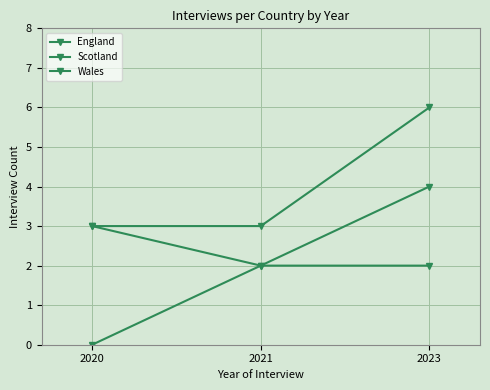

List the series in order of their overall mean, lowest first.

Scotland, England, Wales